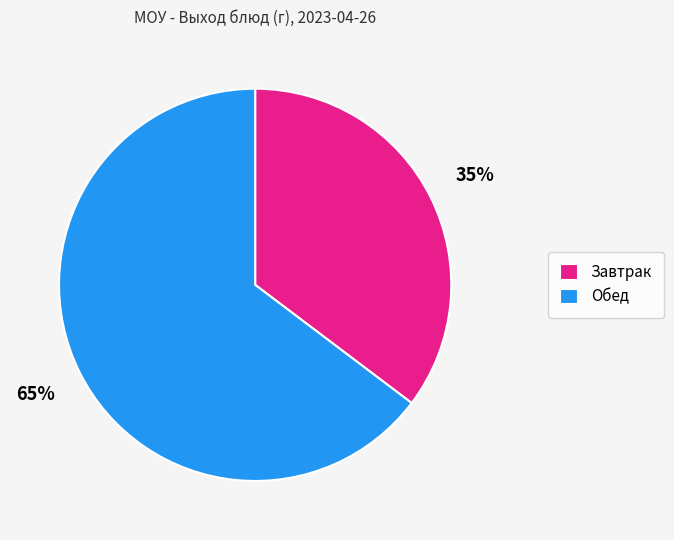

To the nearest percent, what percentage of the pie is Завтрак?

35%